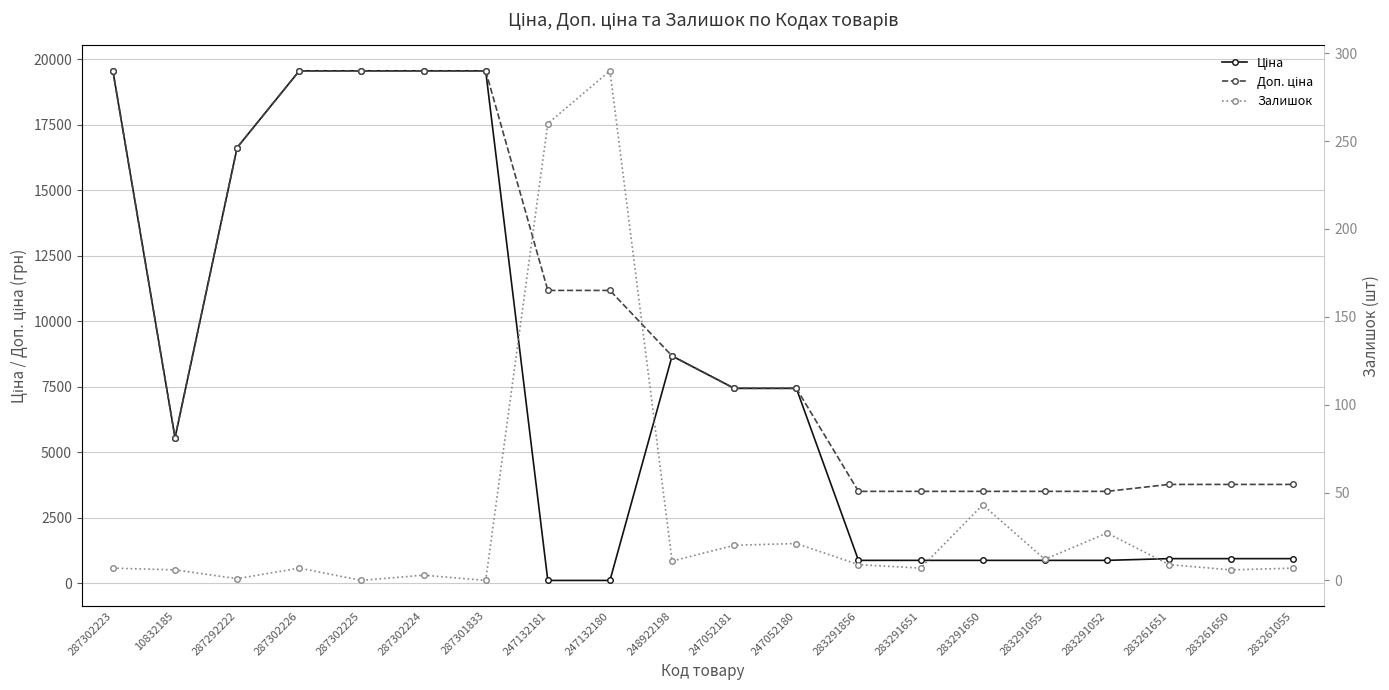

Between 283261055 and 287302223, which is larger?

287302223